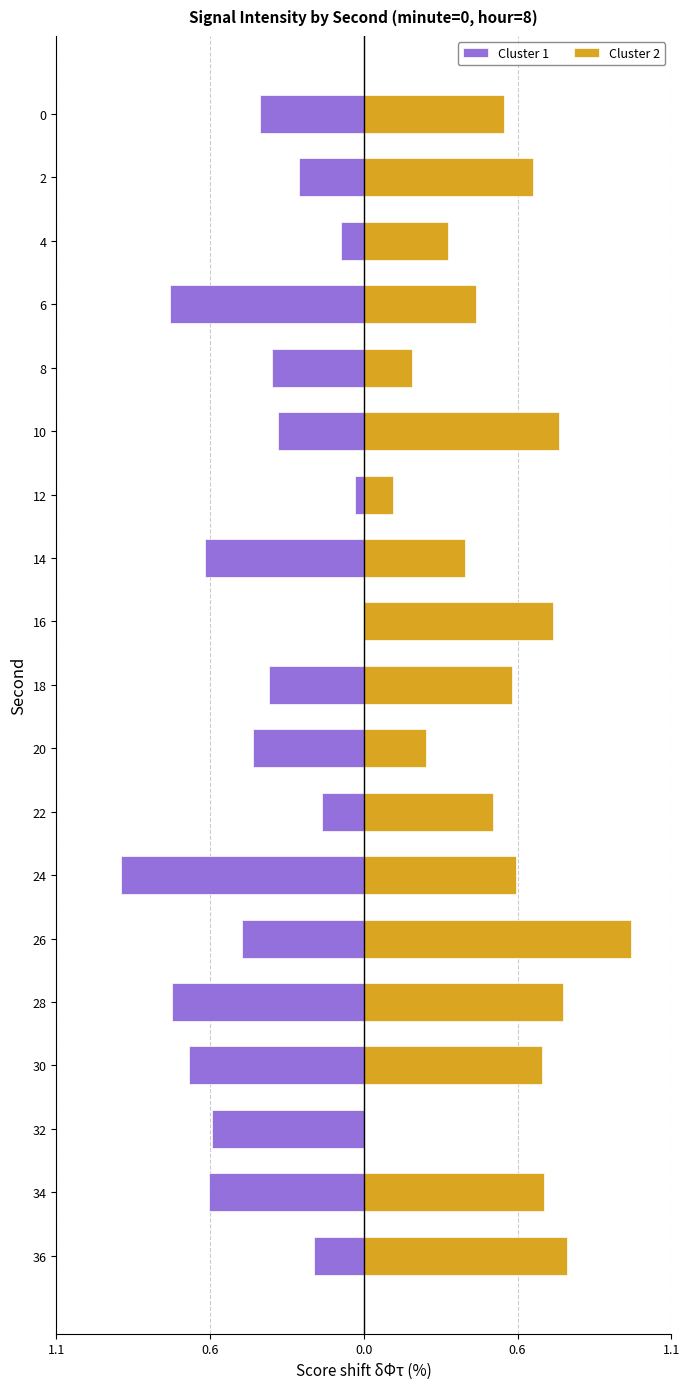

What is the spread (max minus min) of values at 30?

1.3